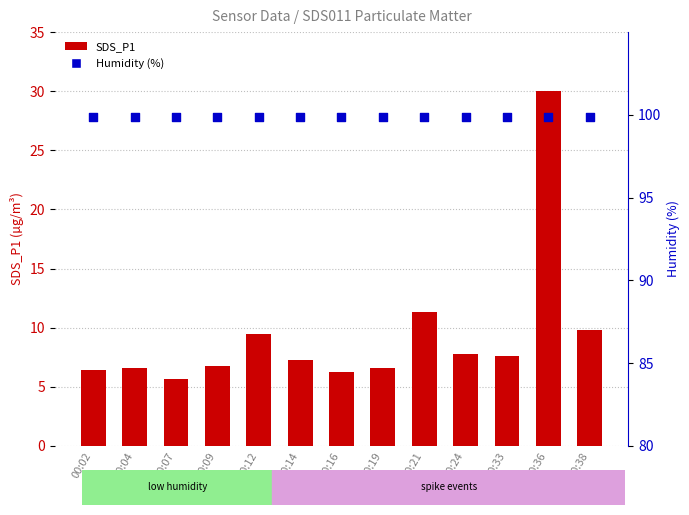

What are all the series names shown in the legend?

SDS_P1, Humidity (%)